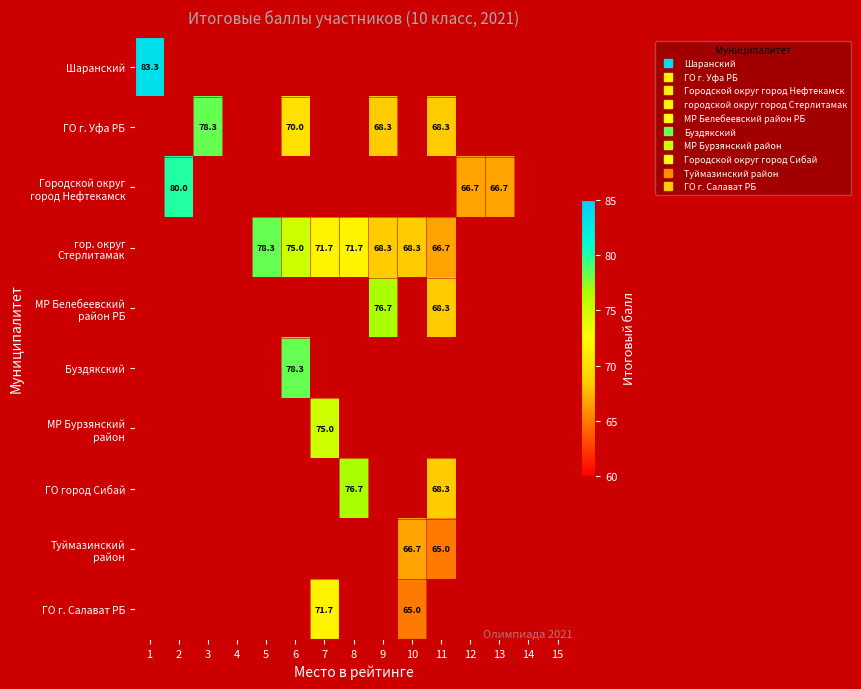

At how many categories does at least one series exceed 72?

8